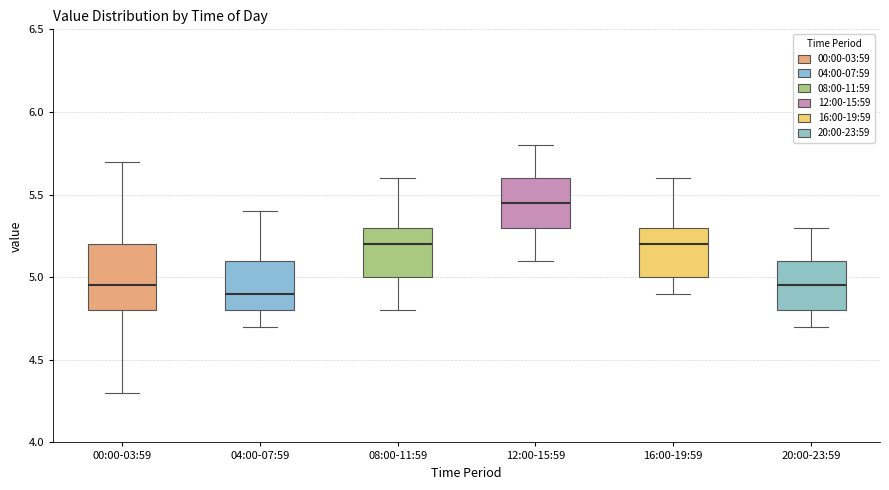

Which box is the tallest, from its lower edge to its upper edge?

00:00-03:59